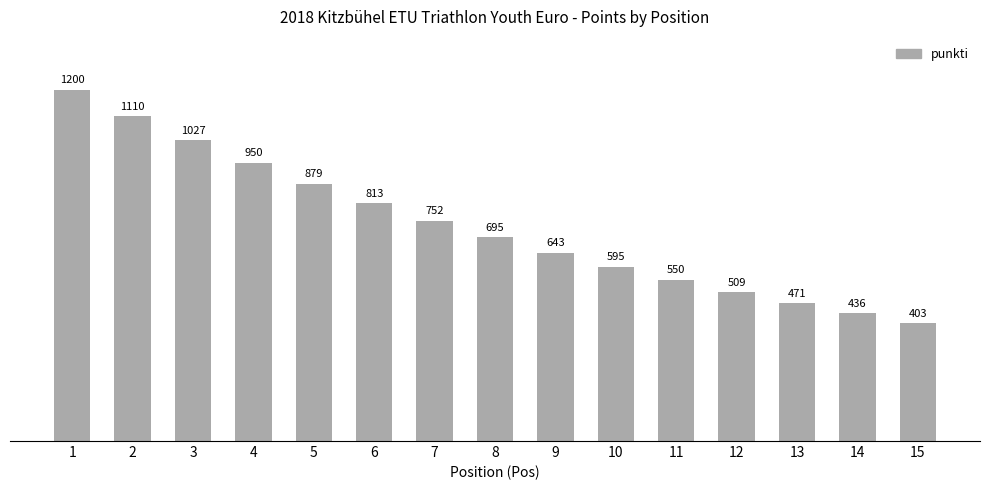

Which has a higher value, 8 or 1?

1